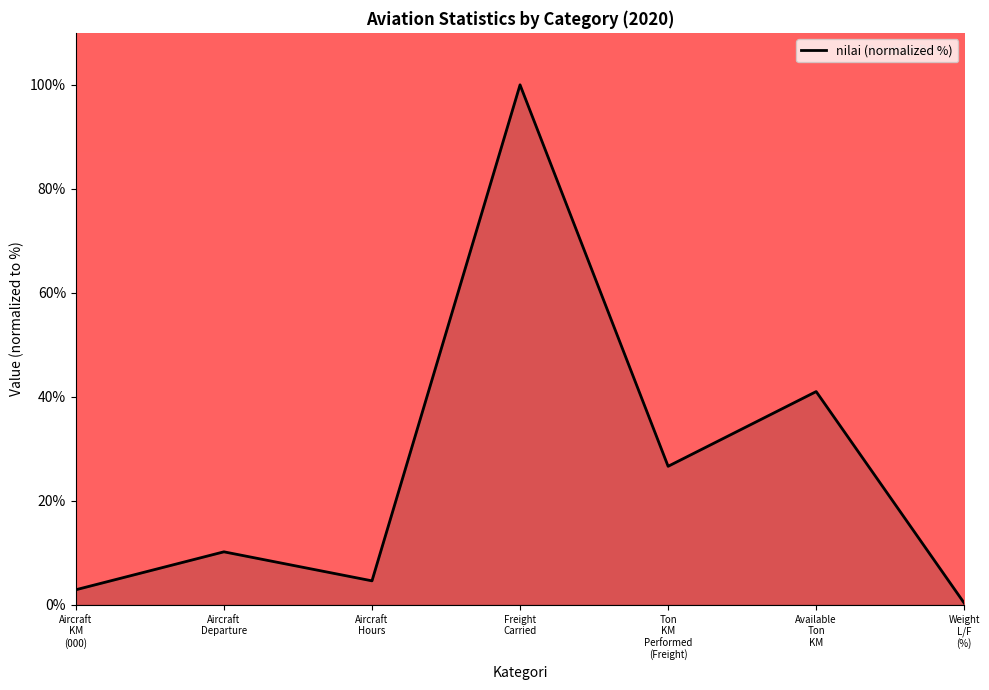

How many interior local peaks (higher than both neighbors) does the data have?

3